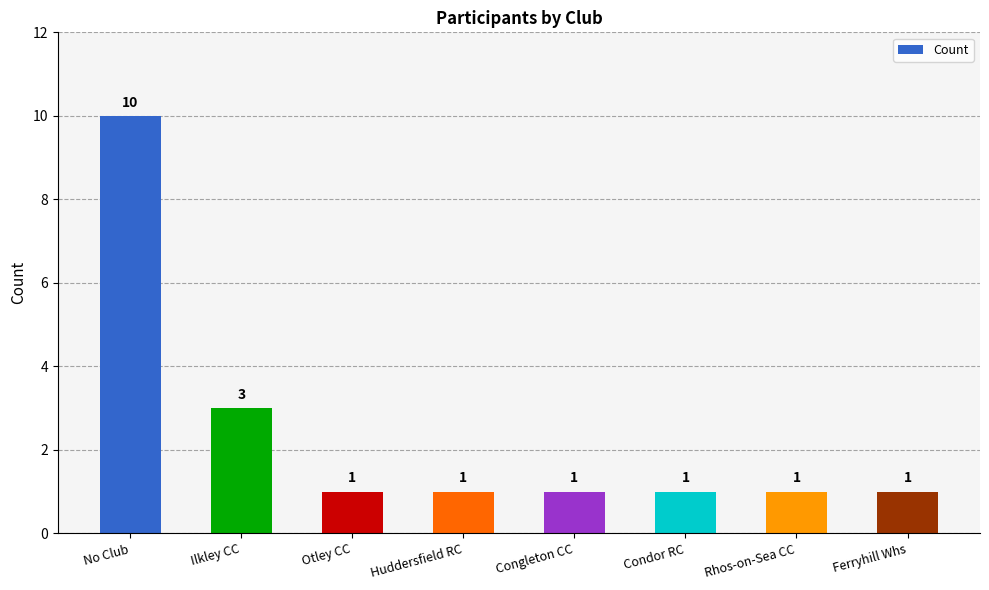

How many data points does each series have?

8